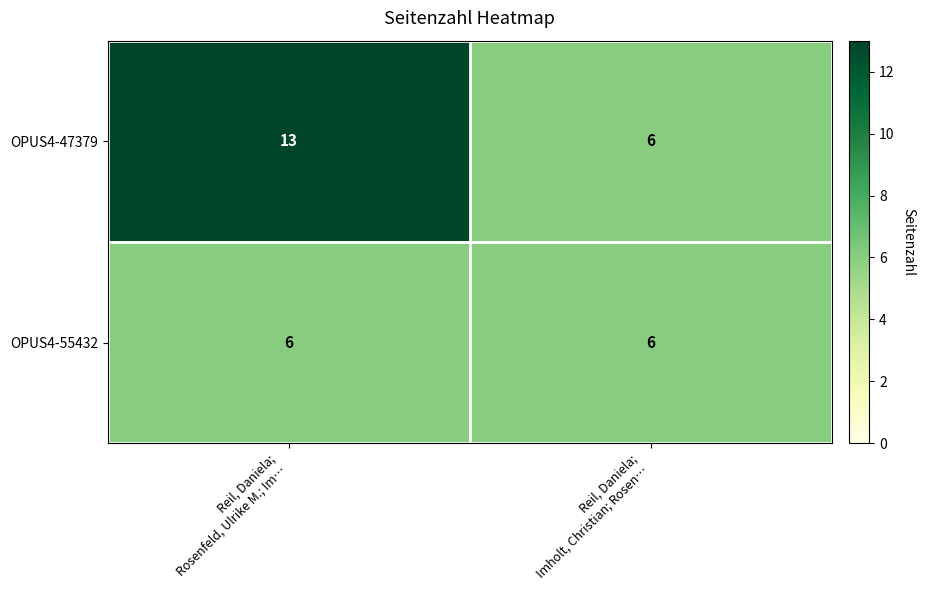

Rank the series by their average value, from highest to lowest.

OPUS4-47379, OPUS4-55432